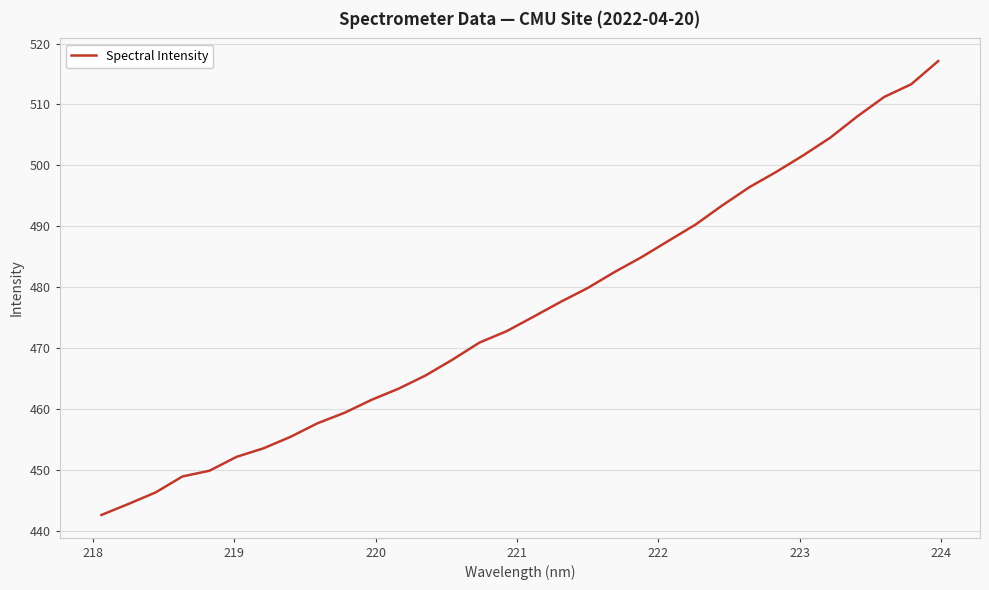

What is the minimum value shown in the chart?

442.6